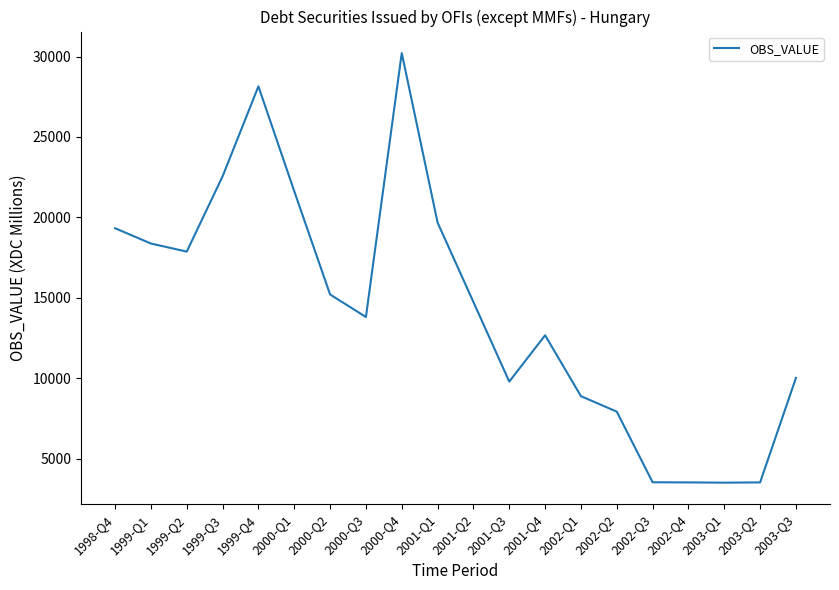

What is the difference between the values at 1998-Q4 and 2003-Q3?

9307